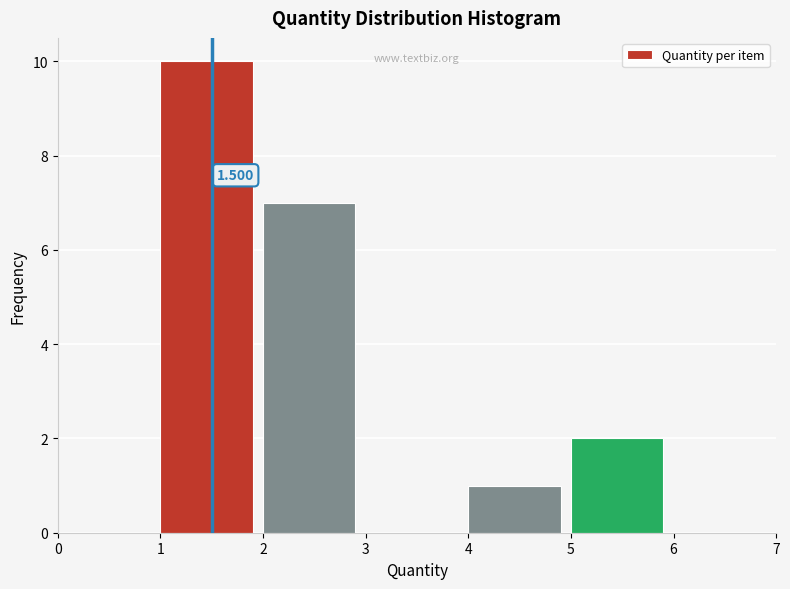

Which range on the x-axis has the tallest bar?

1 to 2